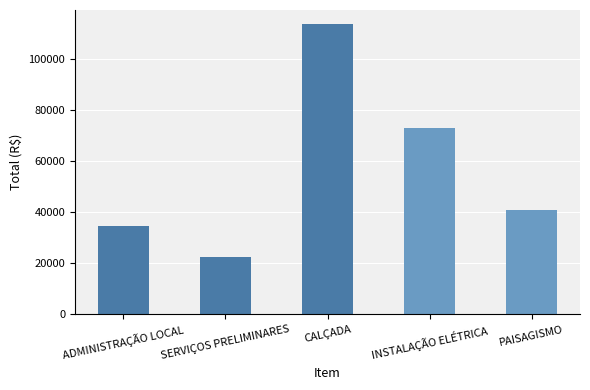

What is the label of the 5th bar from the left?

PAISAGISMO